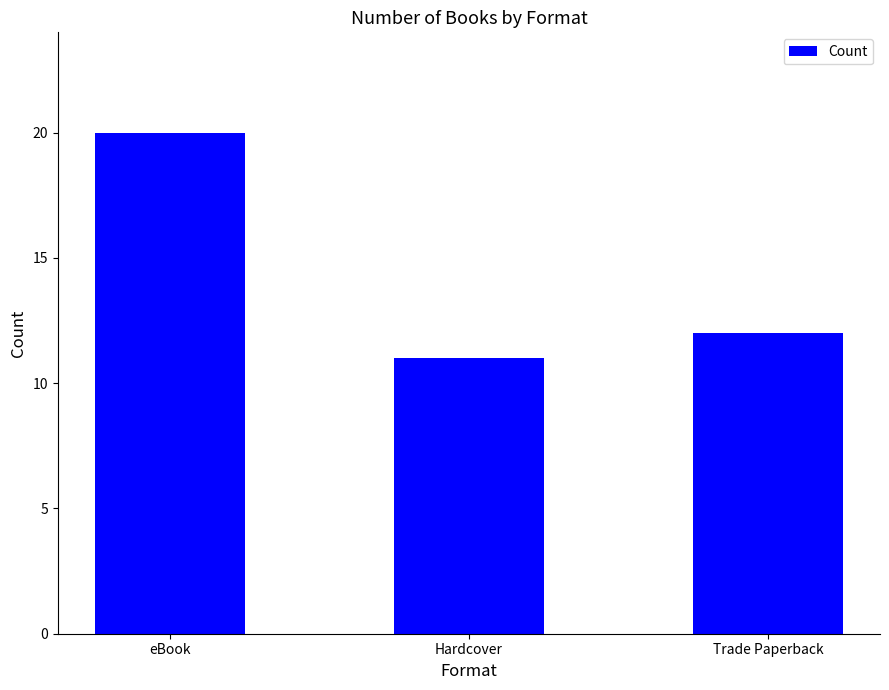

List the labels in order of value, largest first.

eBook, Trade Paperback, Hardcover